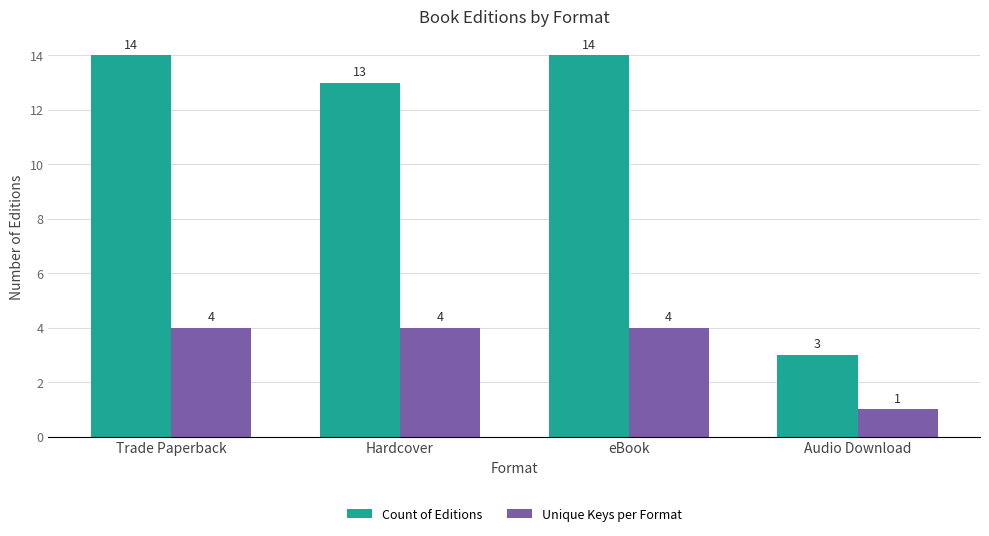

What are all the series names shown in the legend?

Count of Editions, Unique Keys per Format